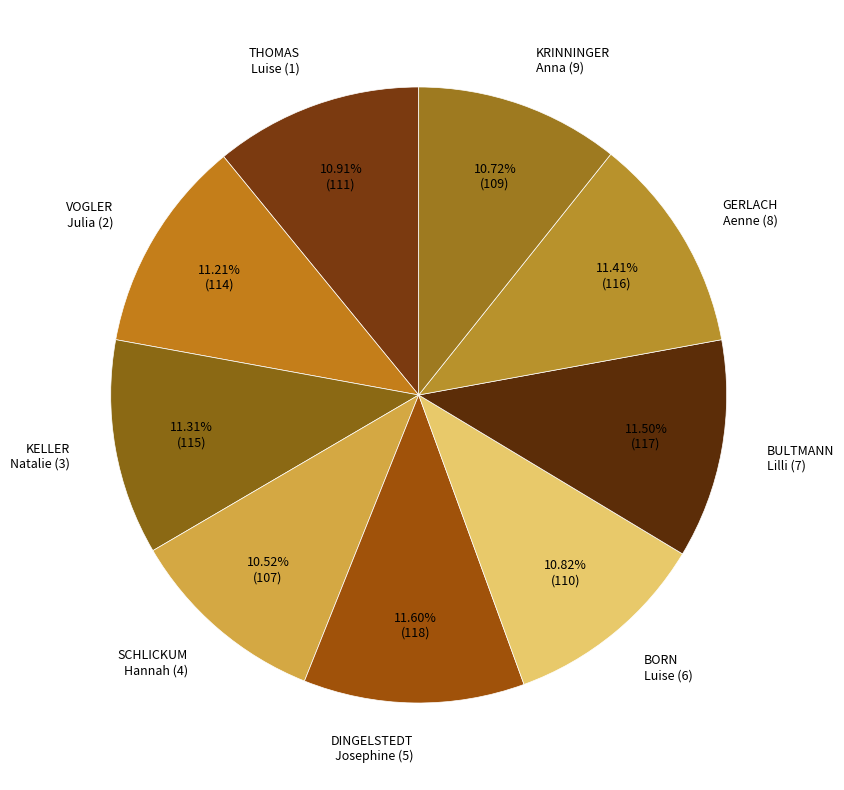

Is there a majority slice in this chart?

No